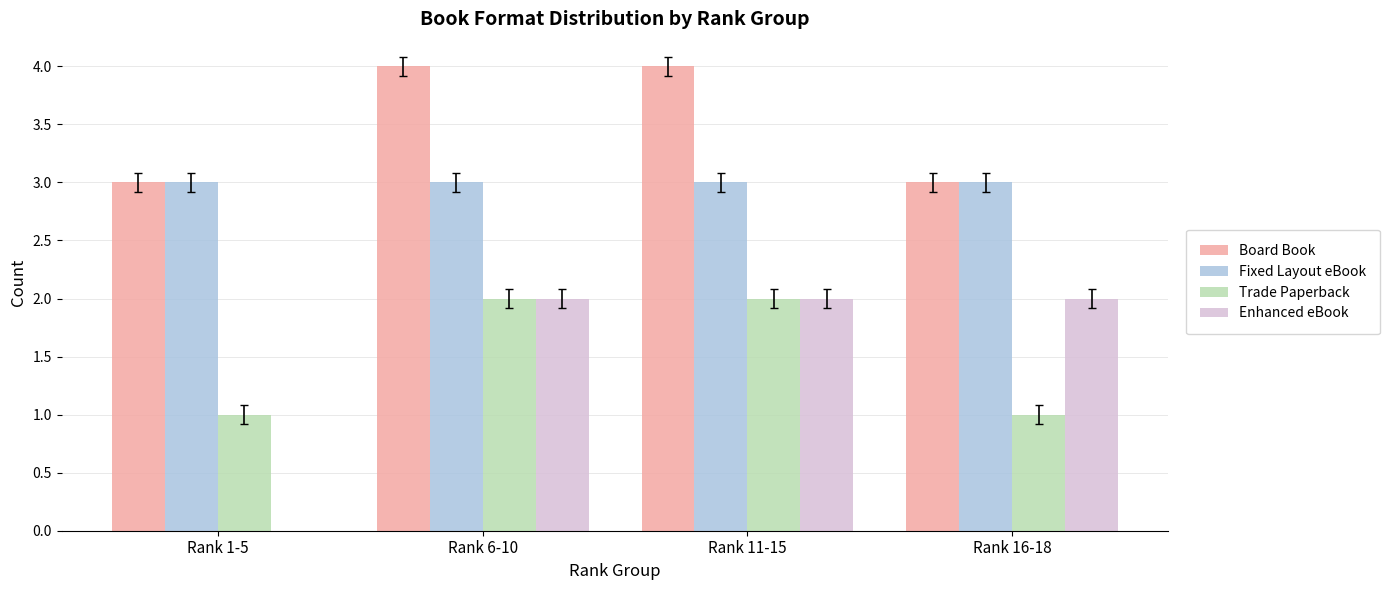

What is the highest value of the Board Book series?

4